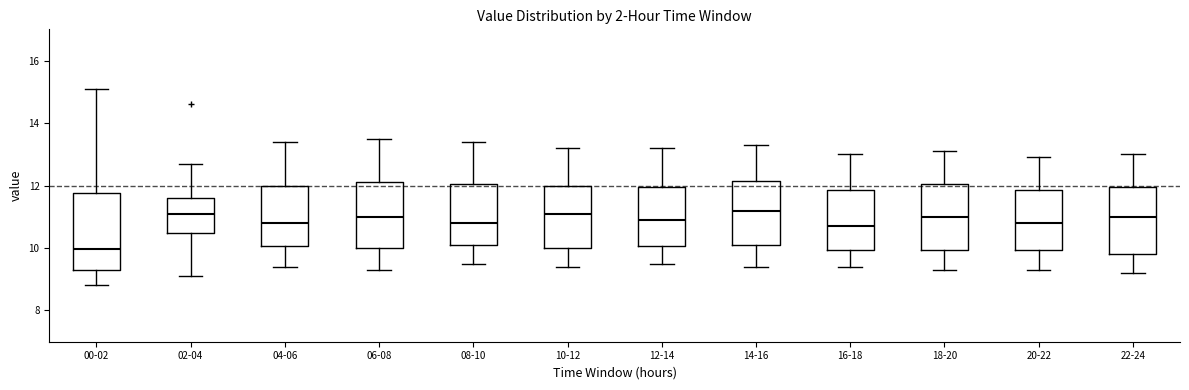

Comparing the boxes themselves (not the whiskers), which one is the tallest?

00-02